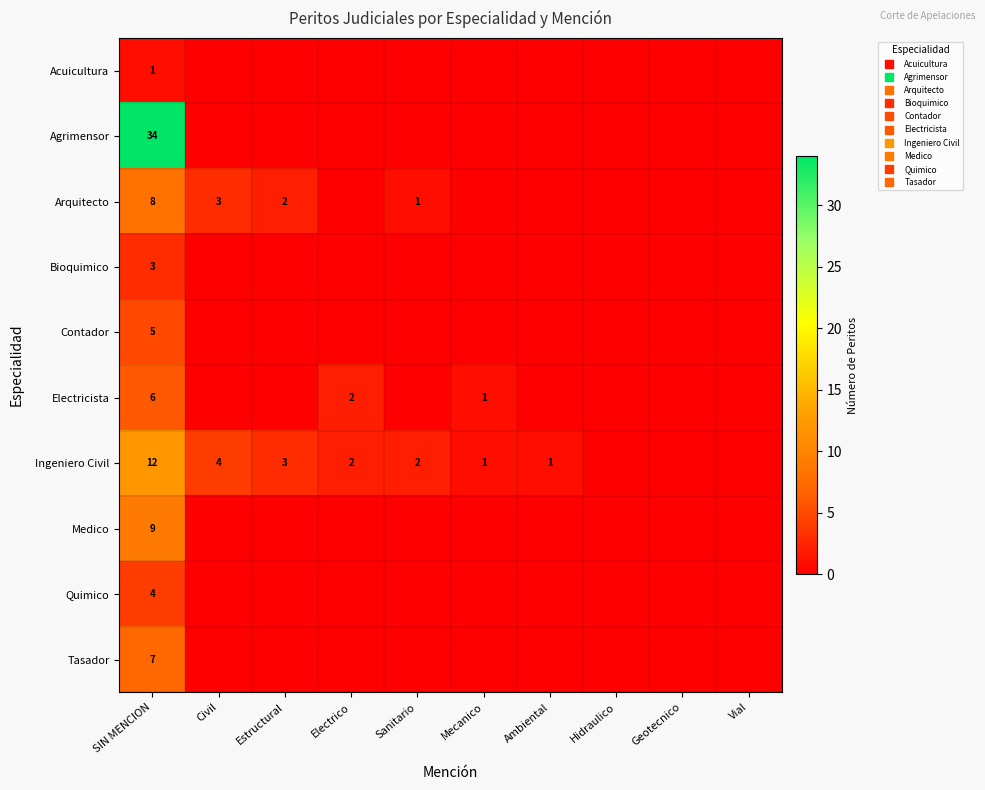

How many positive values does the Quimico series have?

1